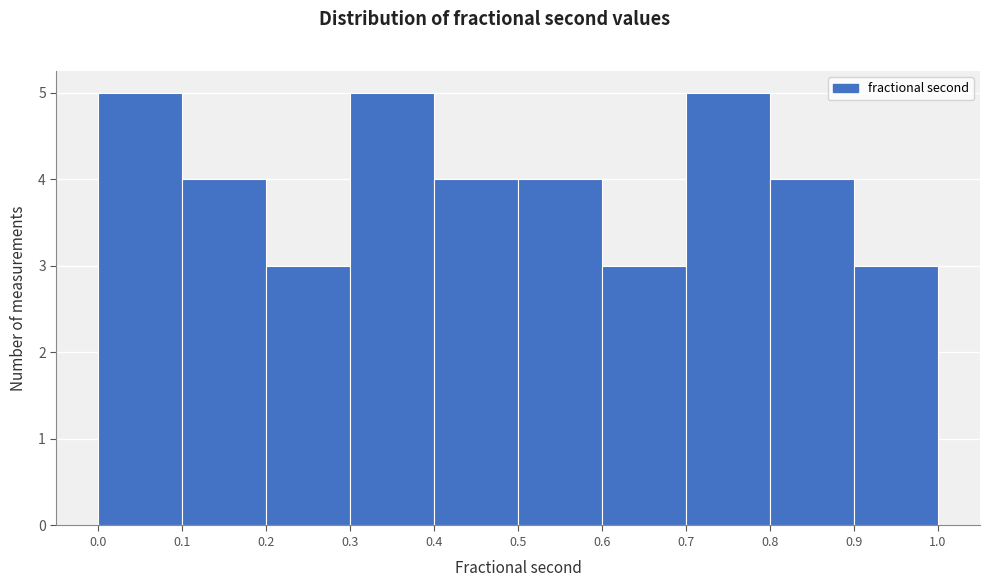

Reading left to right, transcribe this chart: for each bar, give the range it covers on the x-axis and its height. The values are not printed on the chart, so give them approximately, as read against the axis.

0.0 to 0.1: 5
0.1 to 0.2: 4
0.2 to 0.3: 3
0.3 to 0.4: 5
0.4 to 0.5: 4
0.5 to 0.6: 4
0.6 to 0.7: 3
0.7 to 0.8: 5
0.8 to 0.9: 4
0.9 to 1.0: 3